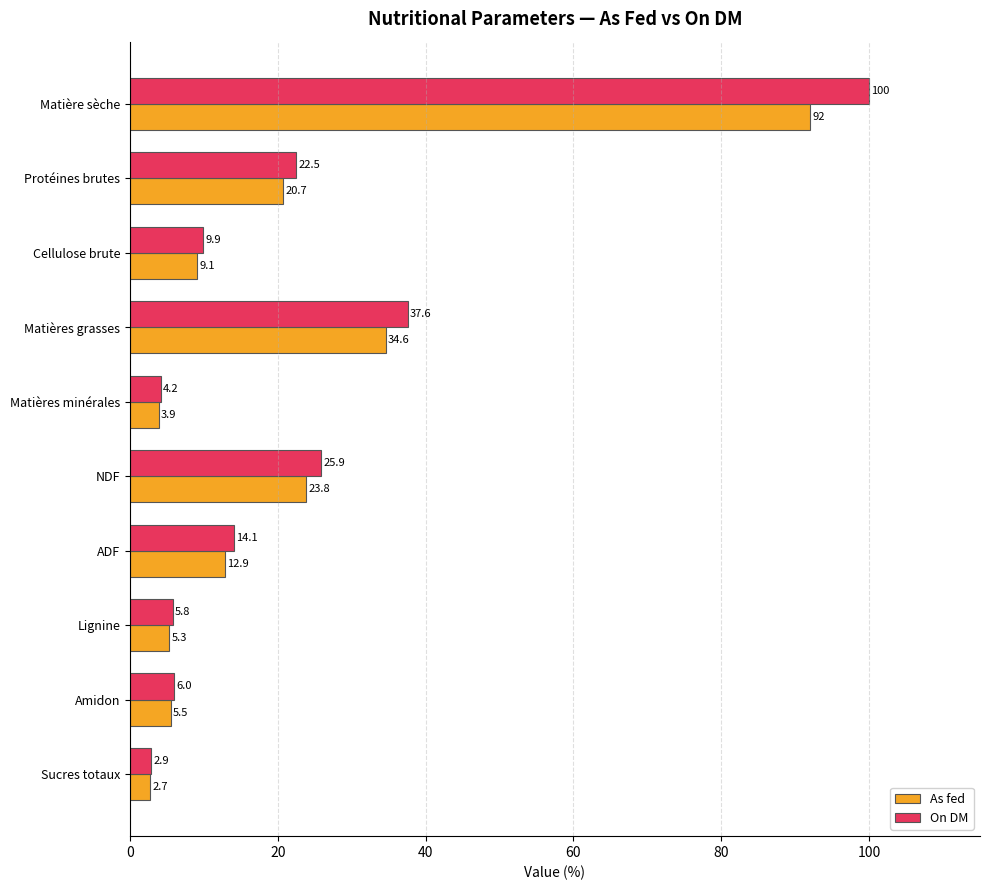

What is the sum of all On DM values?

228.9